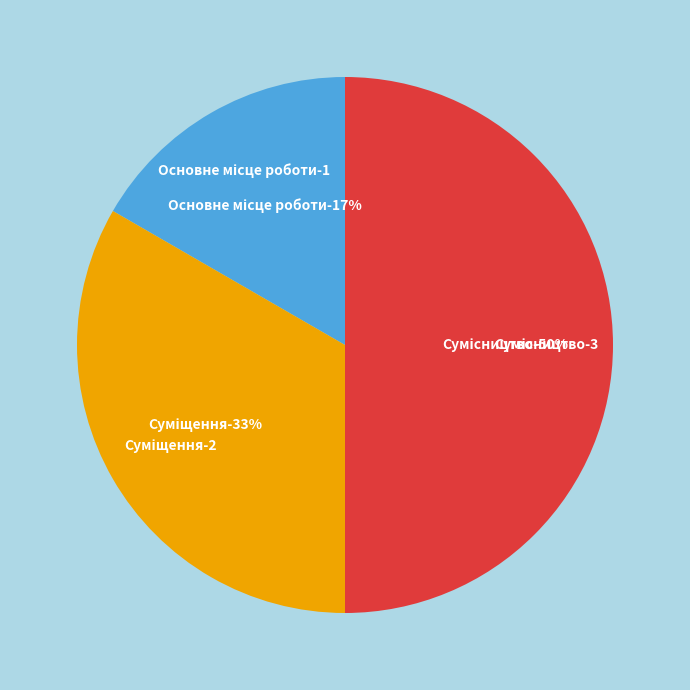

What percentage is the Суміщення slice, to the nearest percent?

33%